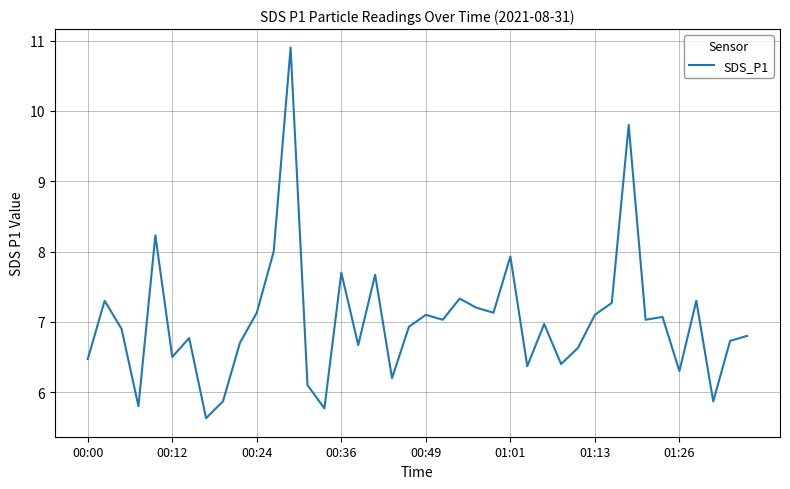

What is the smallest value displayed?

5.6